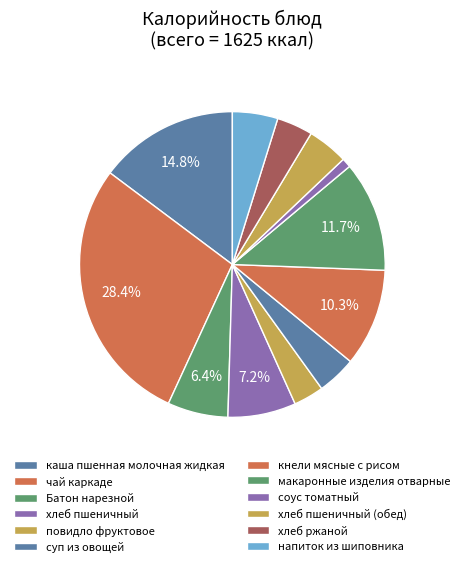

What portion of the pie excludes каша пшенная молочная жидкая?

85.2%